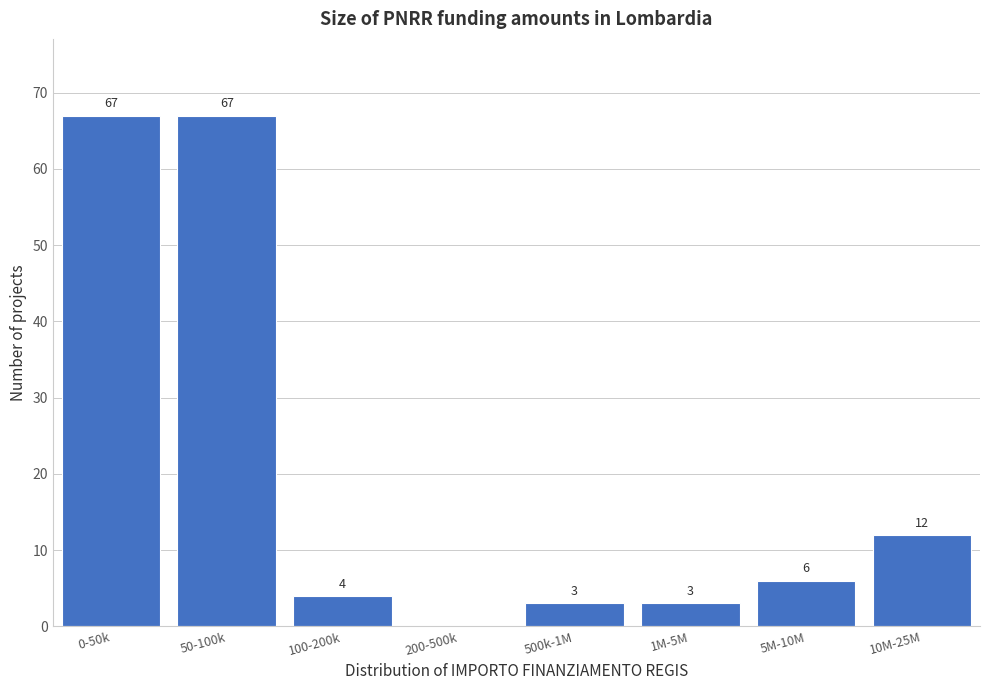

Reading left to right, transcribe all the data shown in this chart.

0-50k=67	50-100k=67	100-200k=4	200-500k=0	500k-1M=3	1M-5M=3	5M-10M=6	10M-25M=12